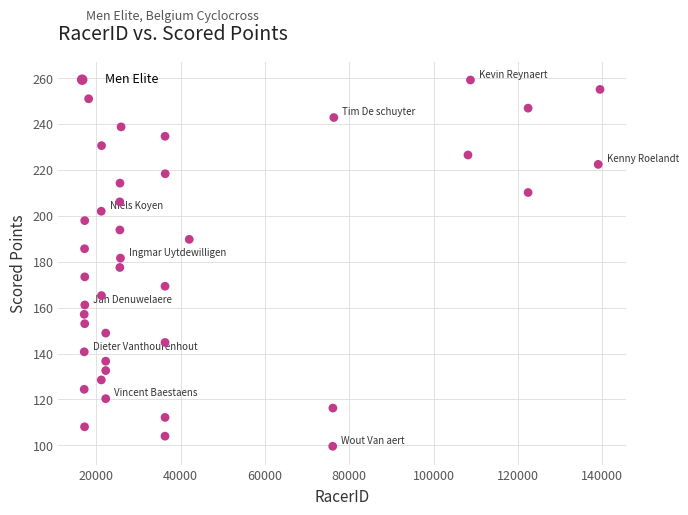

What is the range of Y values (max minus min)?

159.5